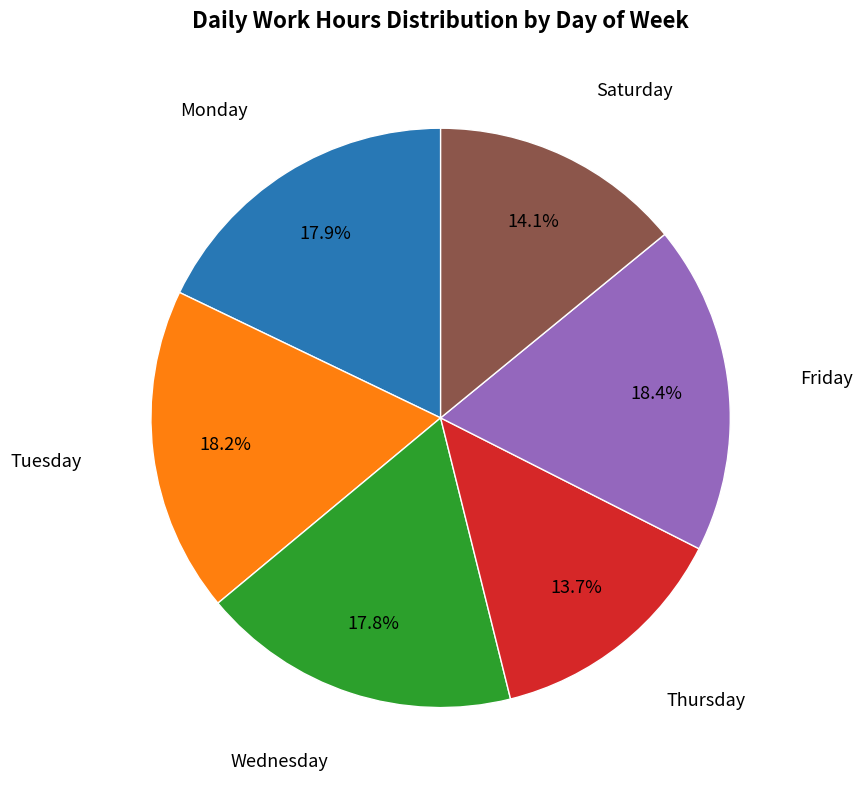

Approximately how many times larger is the value at Thursday compared to Tuesday?

0.8